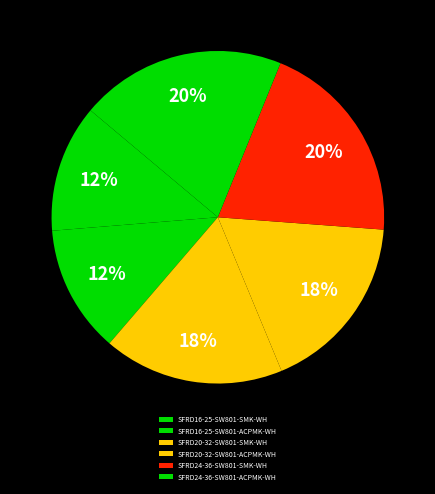

How many slices are in this pie chart?

6